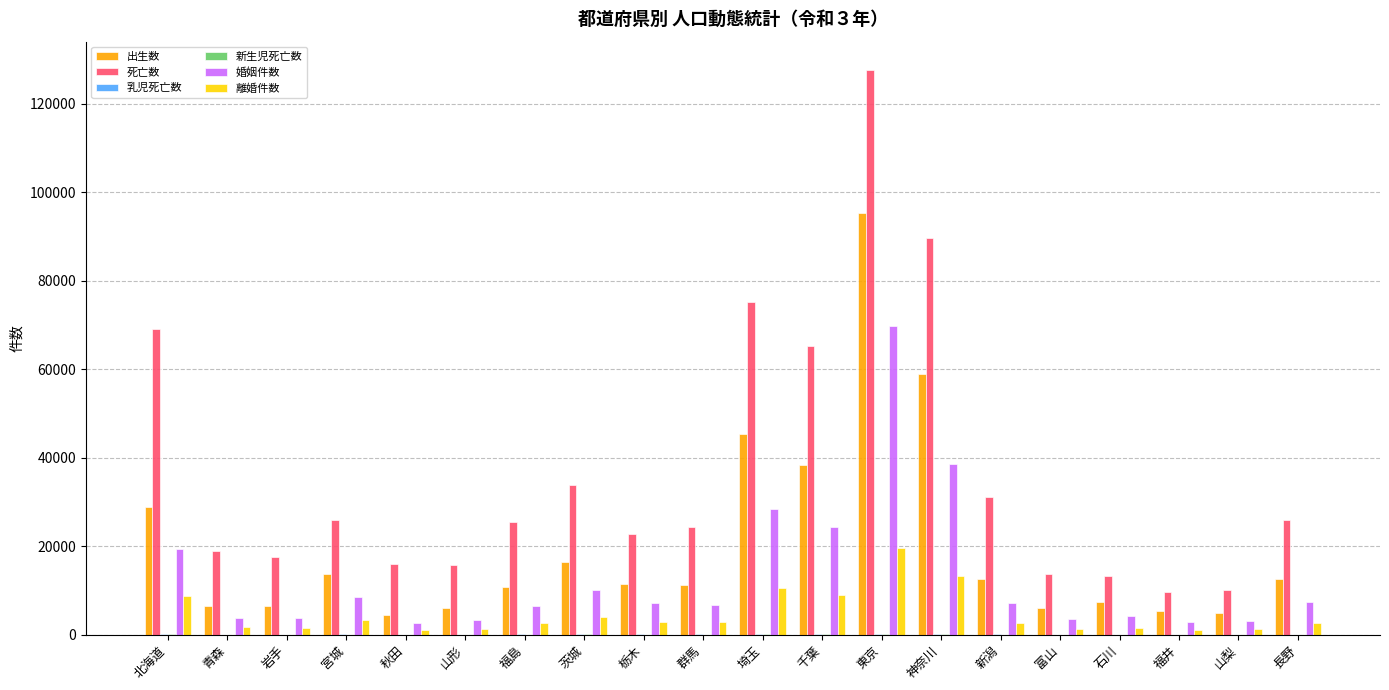

What is the sum of all 離婚件数 values?

92229